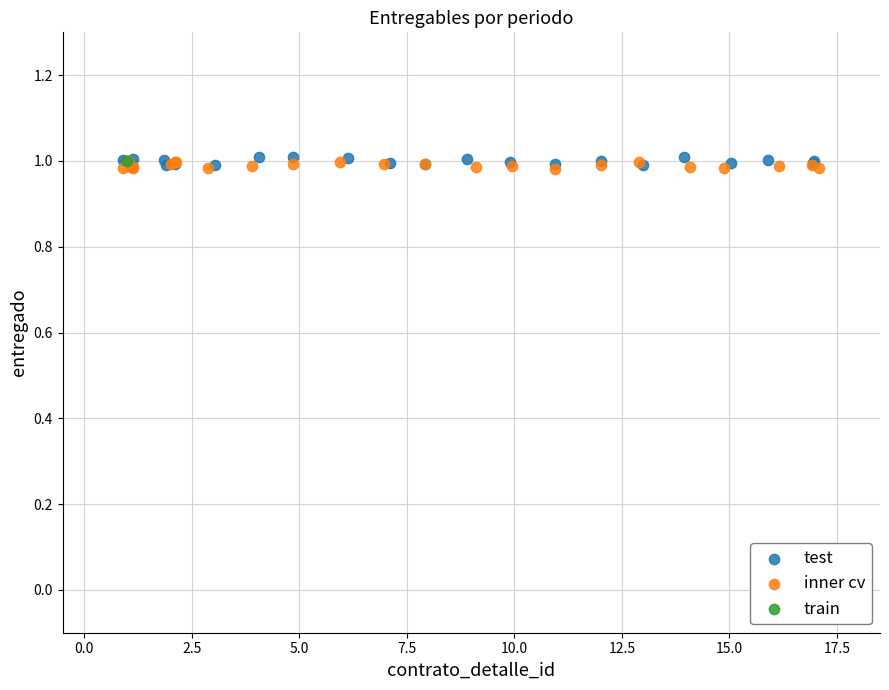

What are all the series names shown in the legend?

test, inner cv, train